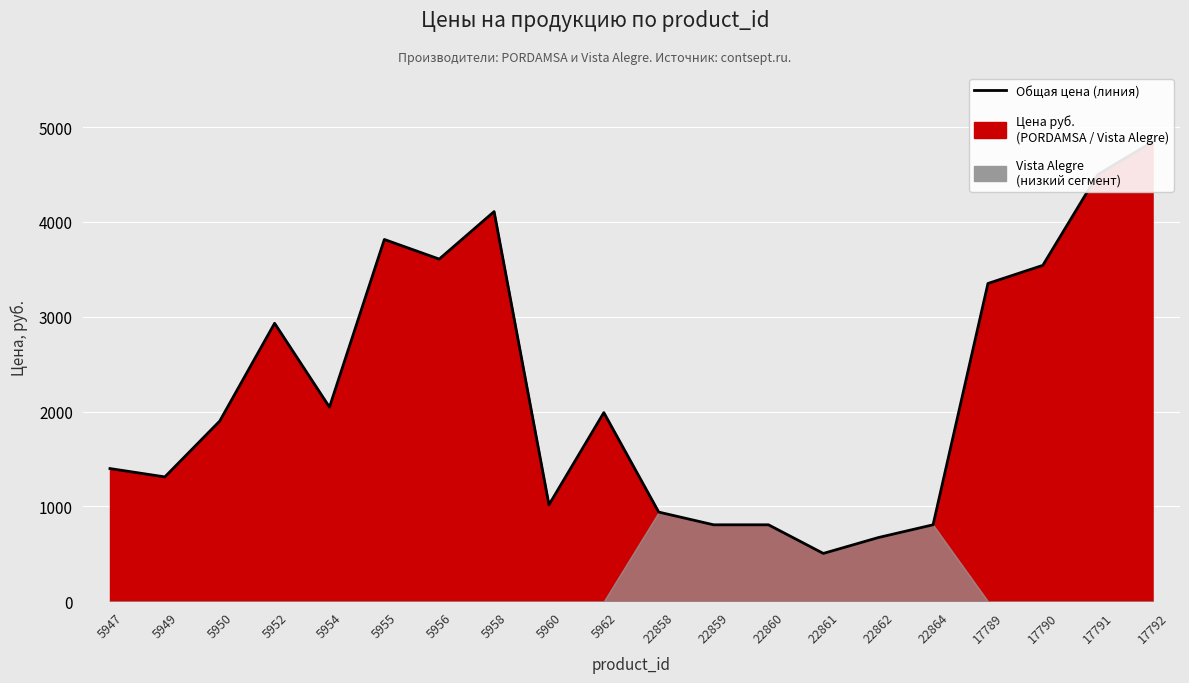

What is the value of the 9th point from the left?

1017